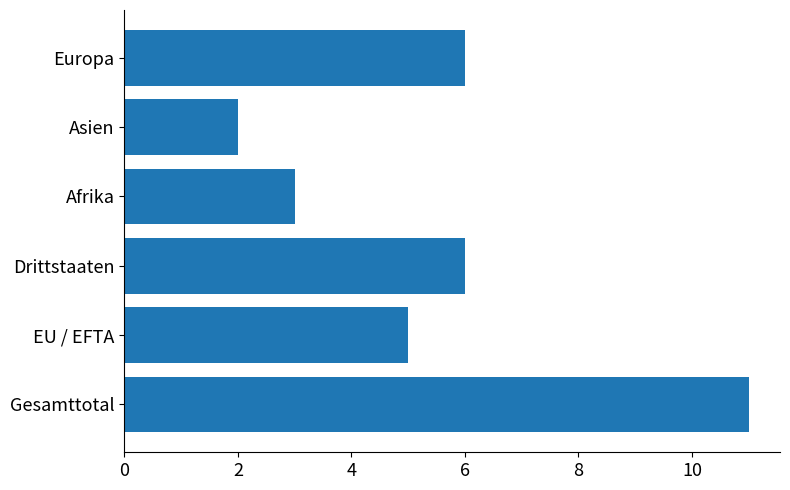

Which has a higher value, Asien or Gesamttotal?

Gesamttotal